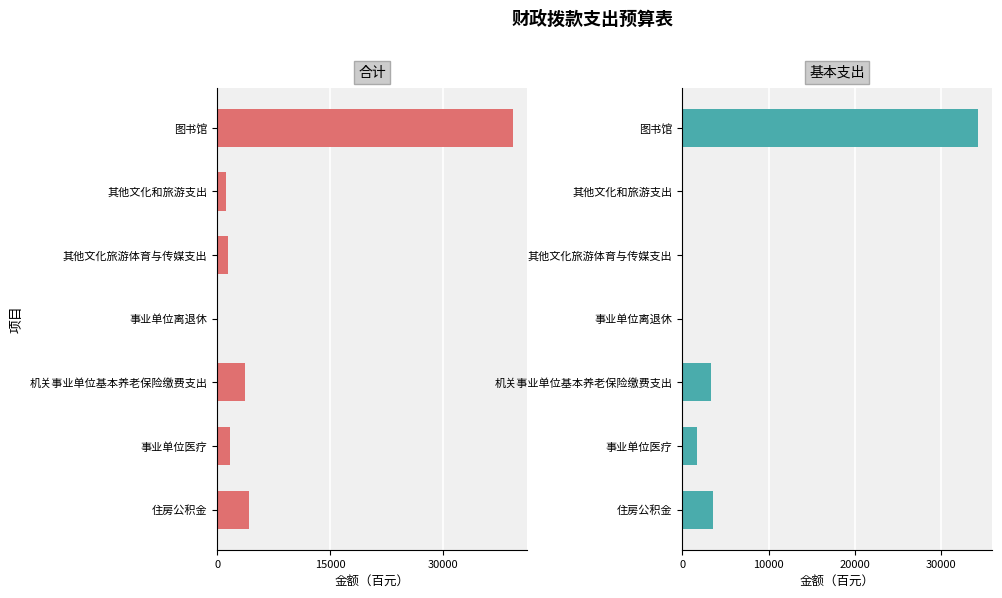

What position from the left is 其他文化旅游体育与传媒支出?

3